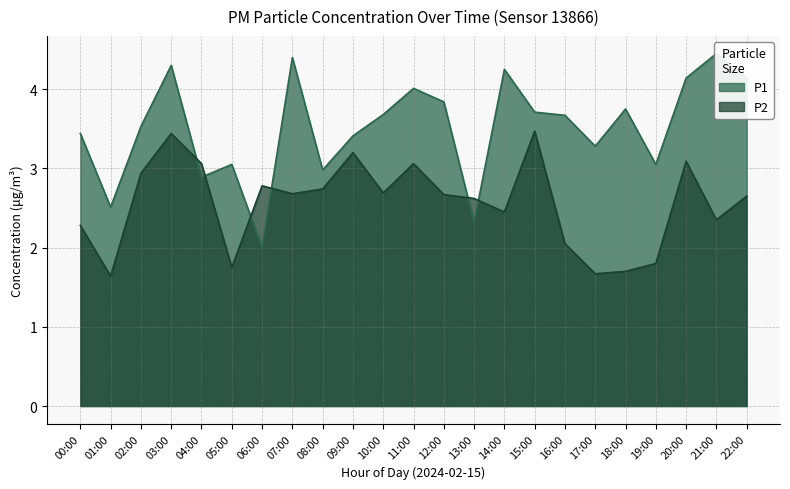

Does the chart display data point markers on the line(s)?

No